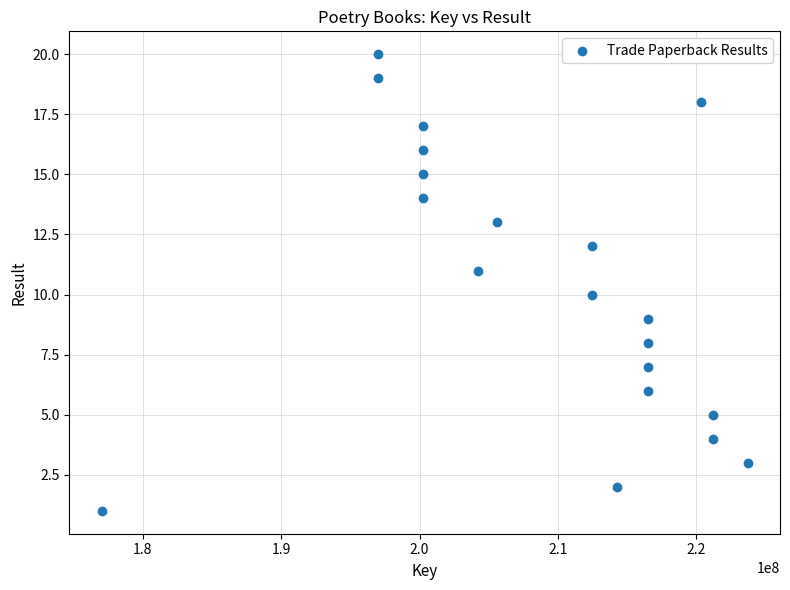

What is the range of X values (max minus min)?

46692102